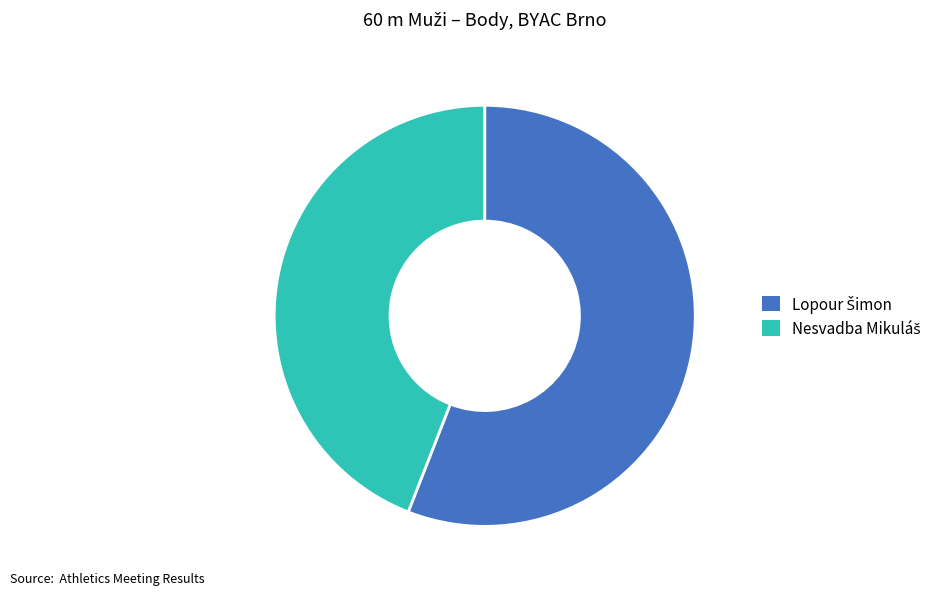

Does any single category account for the majority?

Yes